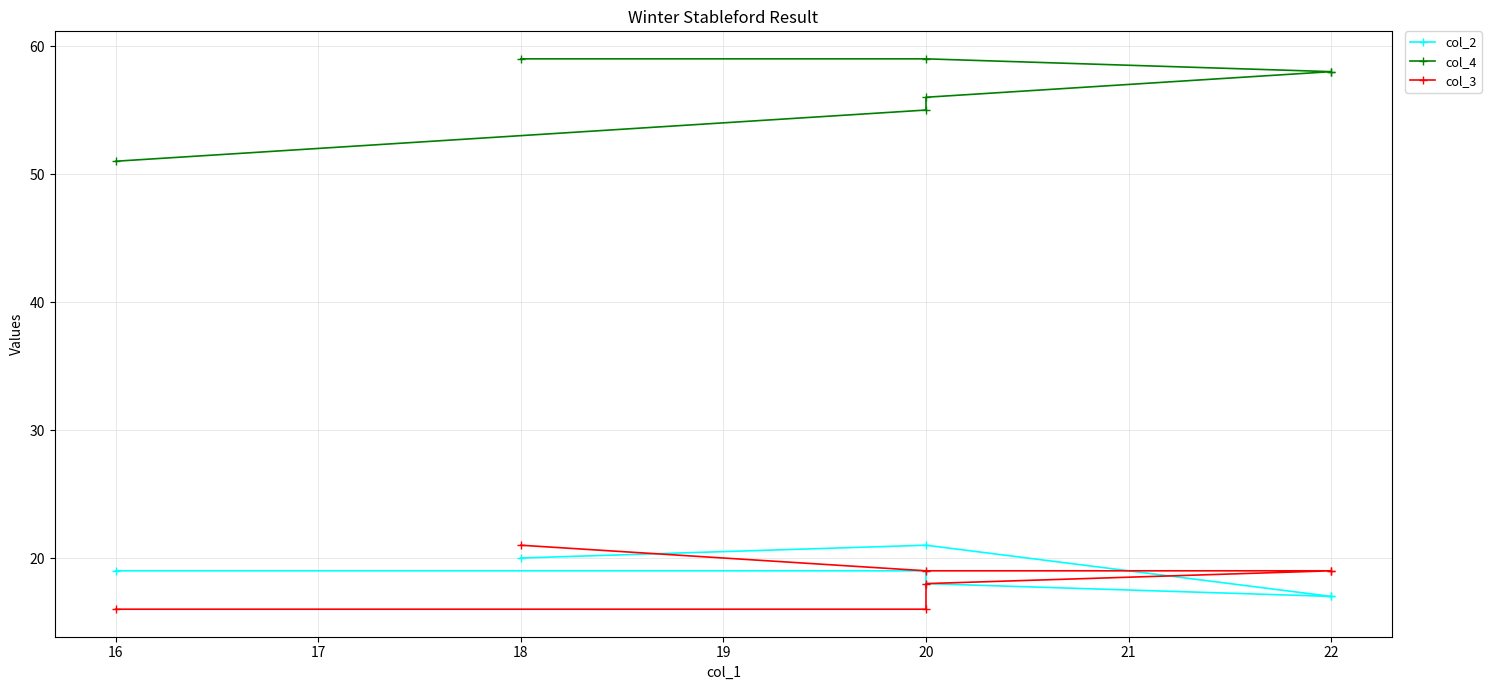

Is this an area chart (filled region under the line)?

No